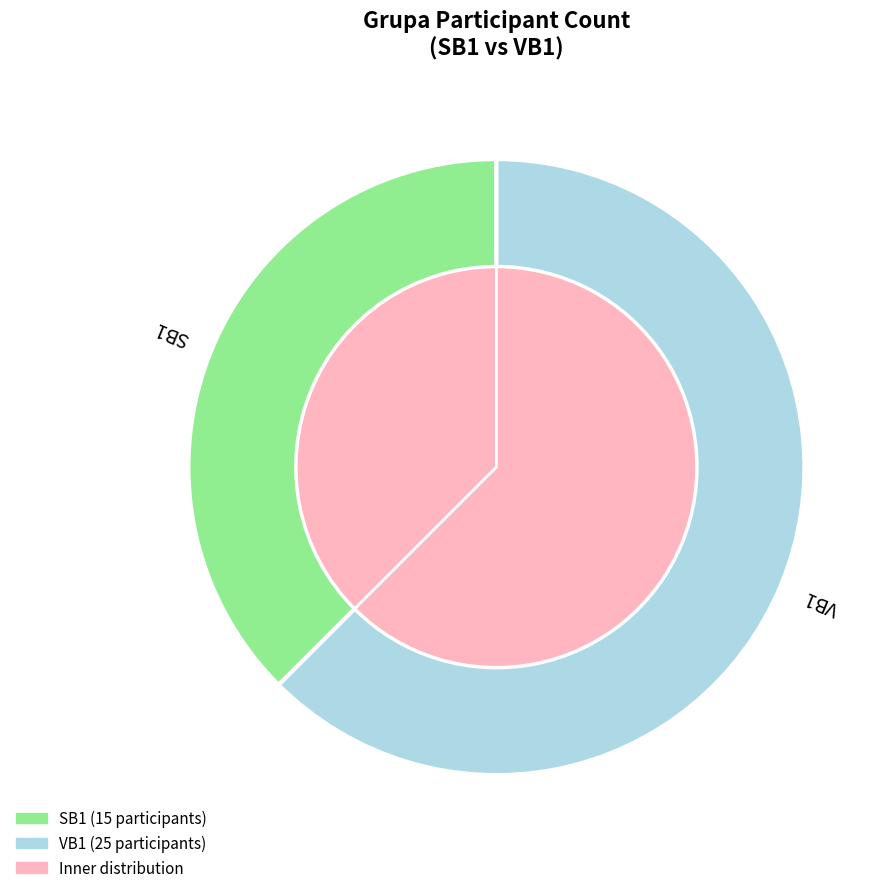

What is the change in value from SB1 to VB1?

+10